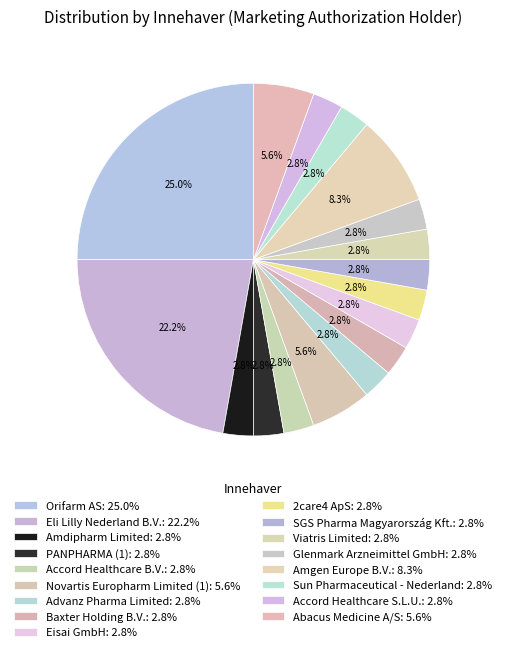

Is it true that Novartis Europharm Limited (1) is 6% of the pie?

True